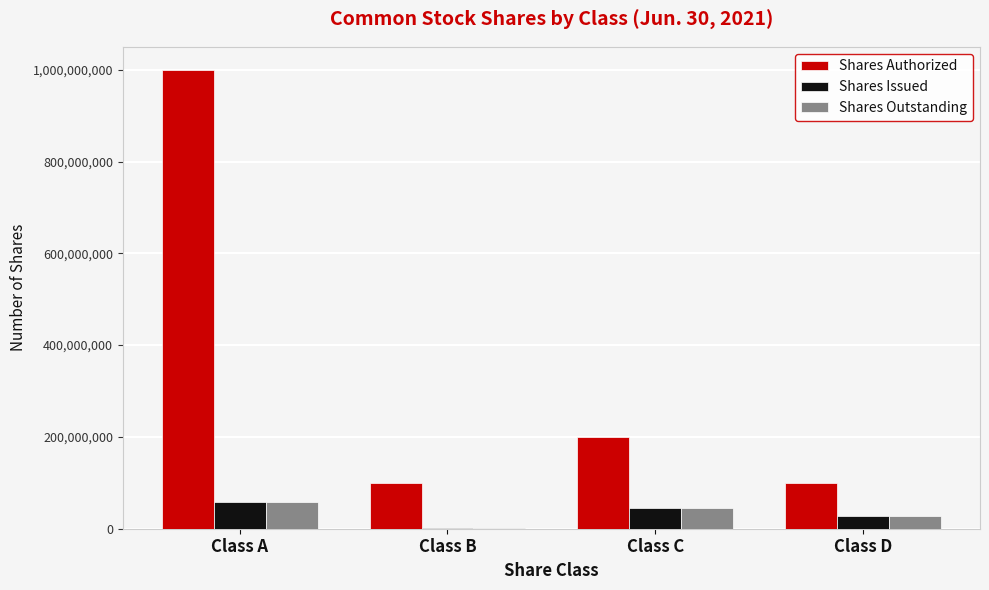

Which series changed the most between Class A and Class C?

Shares Authorized